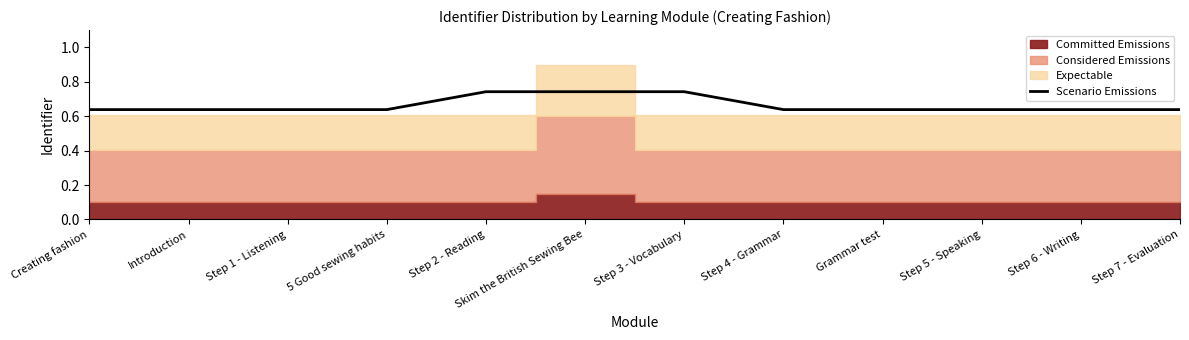

True or false: there are more than 2 points higher than both neighbors.

False